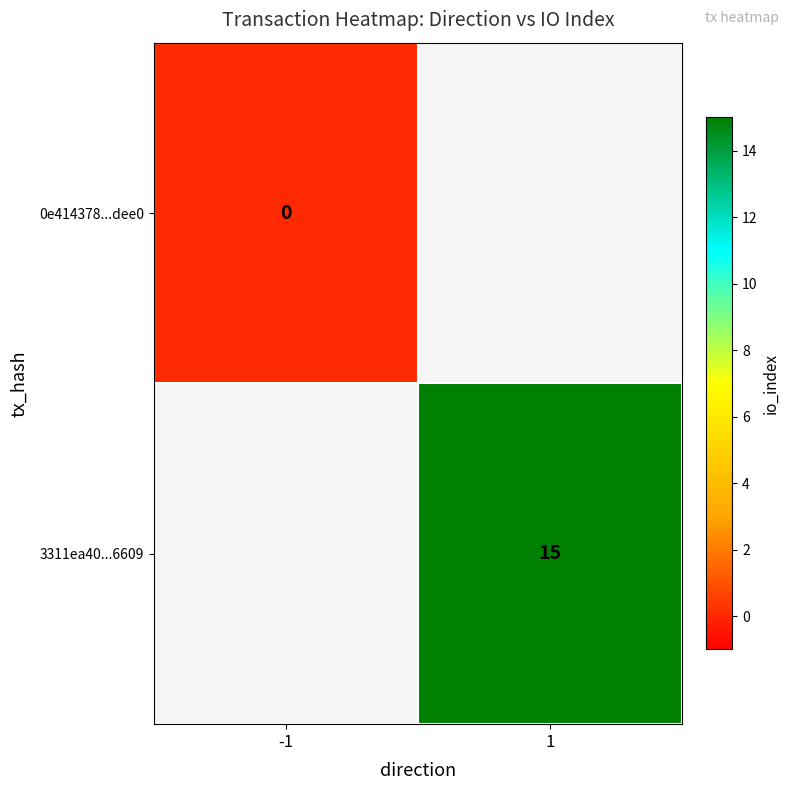

At how many categories does at least one series exceed 14?

1